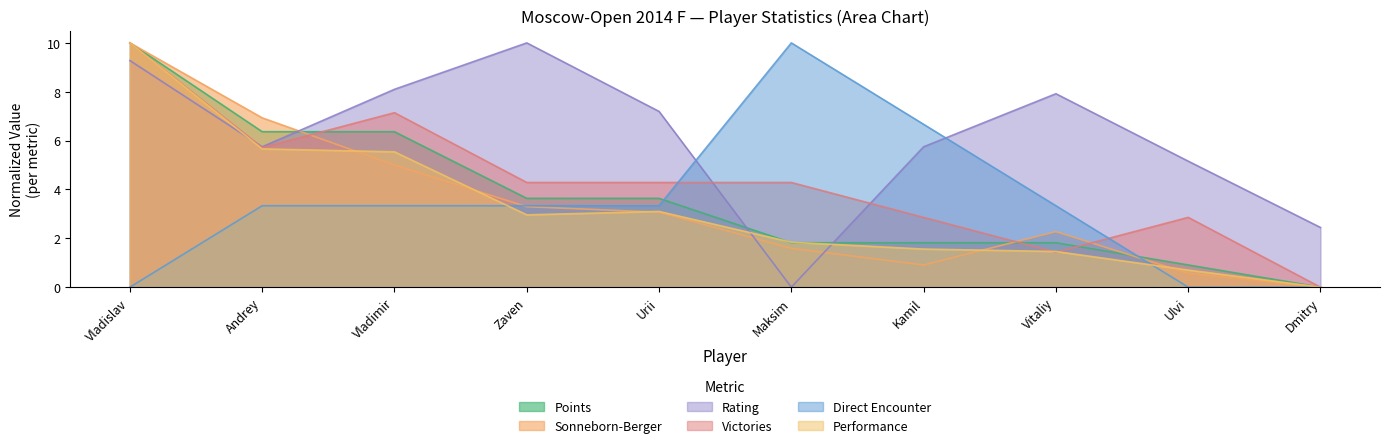

What position from the right is Vladimir?

8